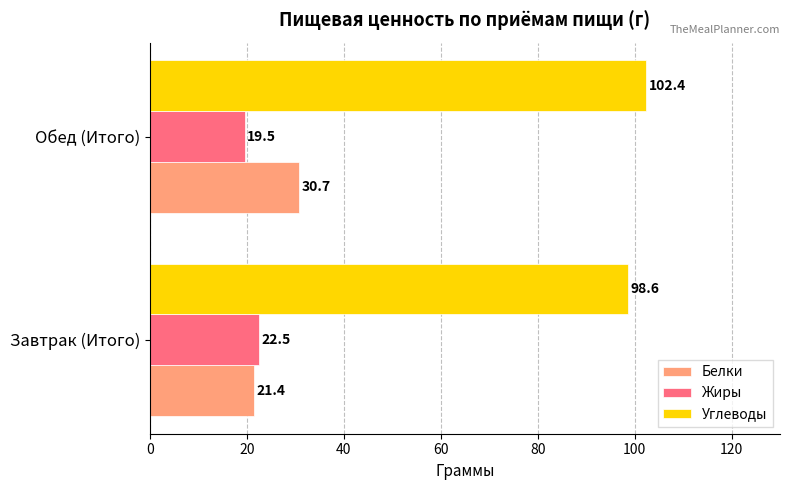

What is the sum of all Углеводы values?

201.0